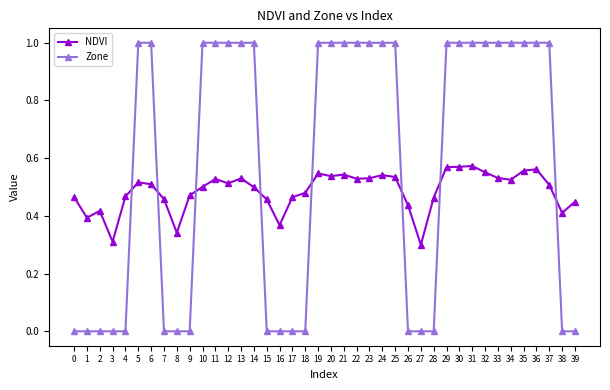

Count the number of data series in this chart.

2